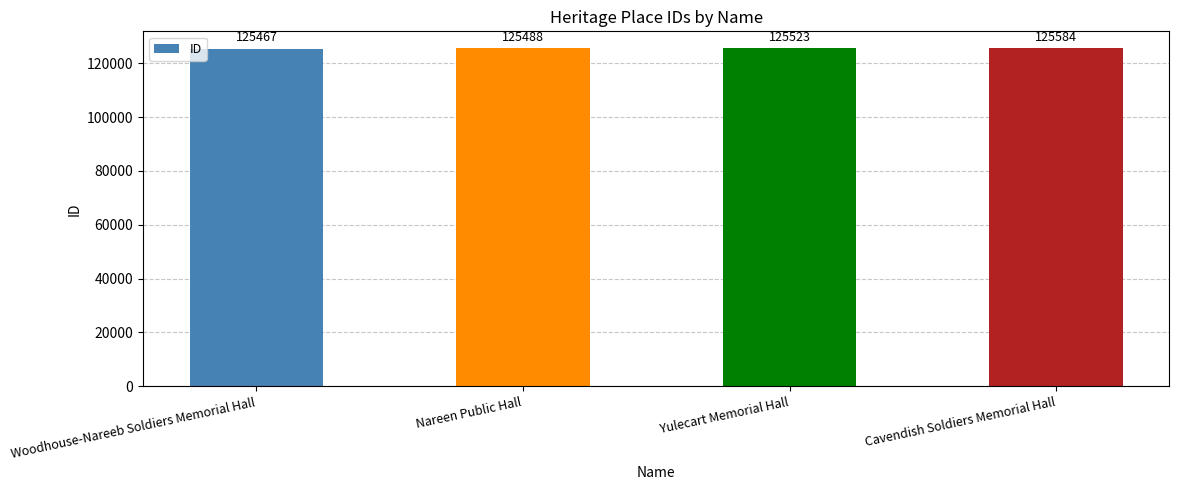

How many data points are less than 125523?

2